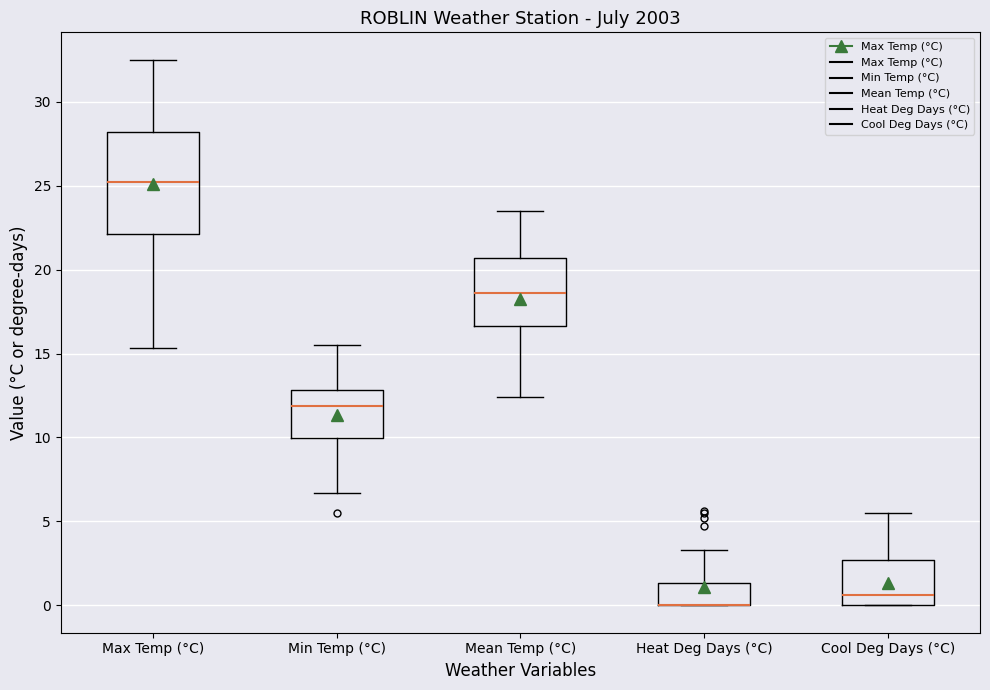

Reading left to right, transcribe this box plot: for each box, give where its median line is, the range the box spans, and where its two whiskers end, as read against the y-axis. The values are not printed on the chart, so give them approximately, as read against the axis.

Max Temp (°C): median 25.0, box 22.0 to 28.0, whiskers 15.5 to 32.5
Min Temp (°C): median 12.0, box 10.0 to 13.0, whiskers 6.5 to 15.5
Mean Temp (°C): median 18.5, box 16.5 to 20.5, whiskers 12.5 to 23.5
Heat Deg Days (°C): median 0.0 (drawn on the box's lower edge), box 0.0 to 1.5, whiskers 0.0 to 3.5
Cool Deg Days (°C): median 0.5, box 0.0 to 2.5, whiskers 0.0 to 5.5